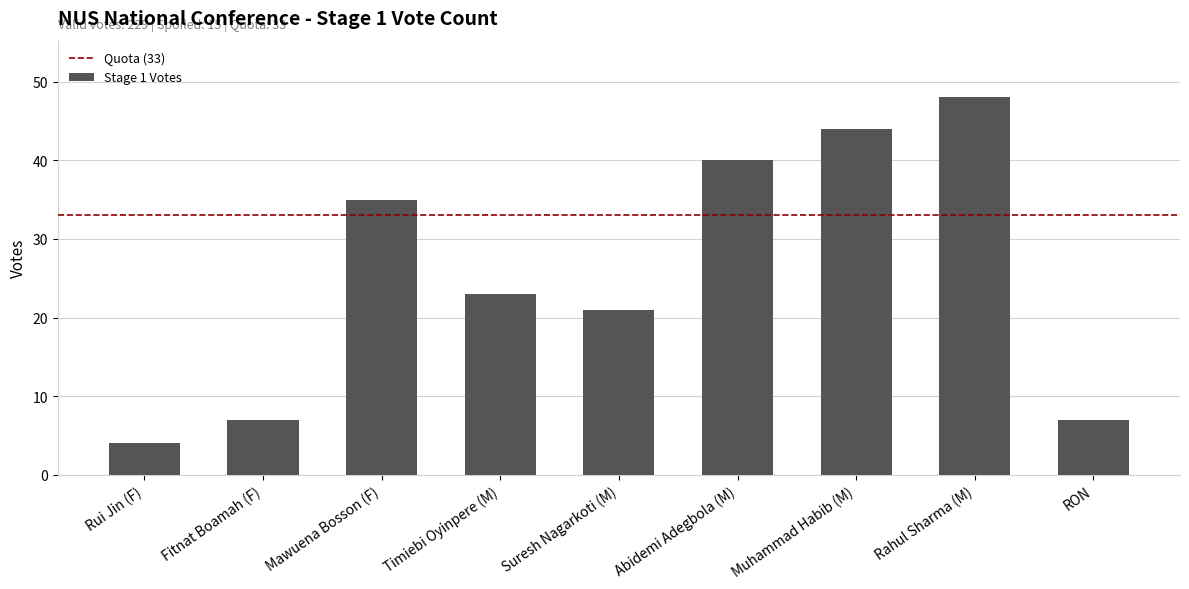

Reading right to left, extract all data points from this chart.

7	48	44	40	21	23	35	7	4